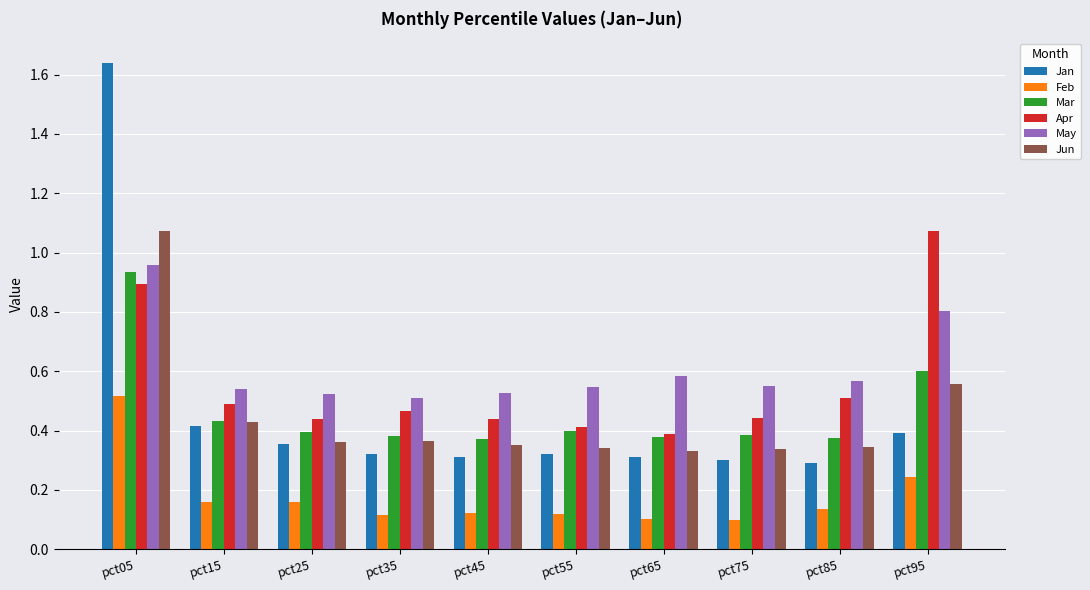

At how many categories does at least one series exceed 0?

10